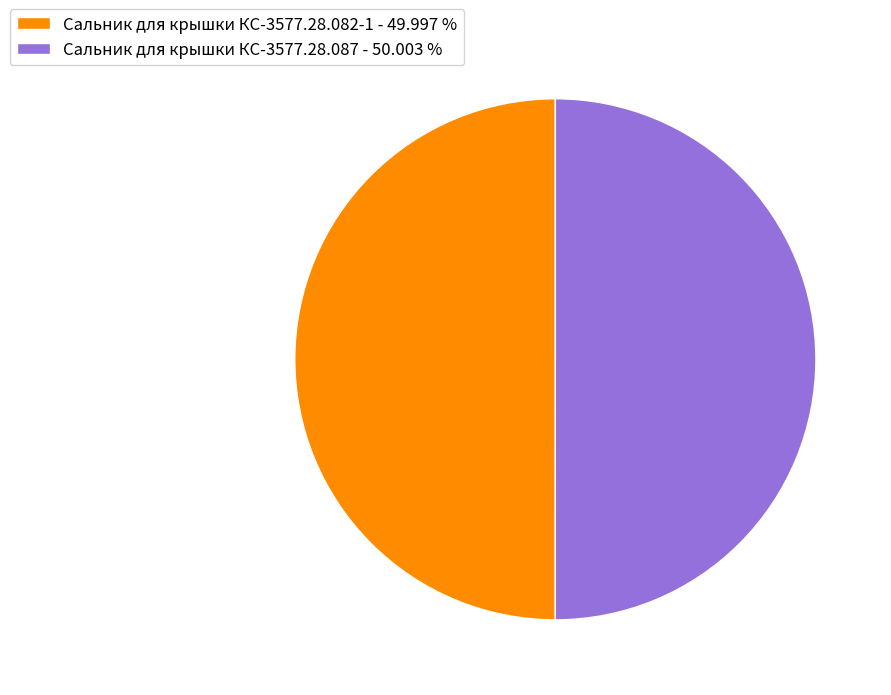

Count the number of slices in the pie.

2